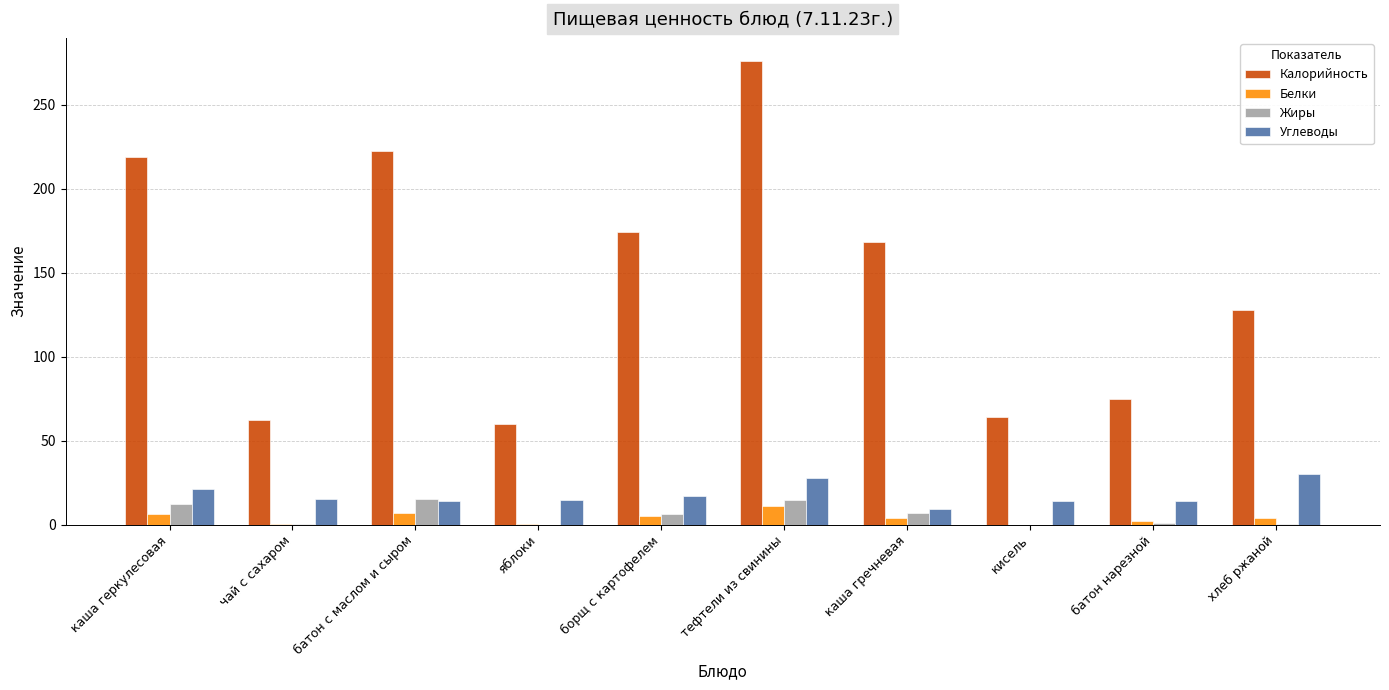

What is the difference between the Углеводы values at борщ с картофелем and чай с сахаром?

2.0